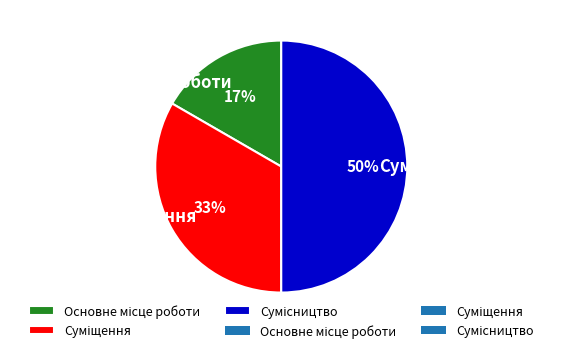

To the nearest percent, what is the difference between the largest and smallest slice percentages?

33%